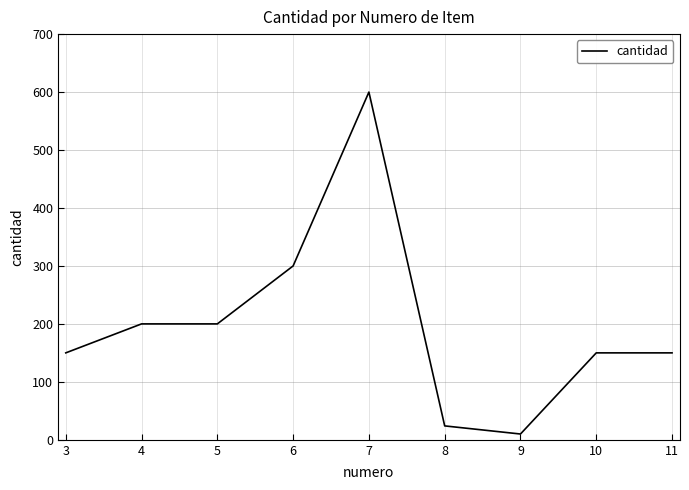

What is the difference between the maximum and minimum values?

590